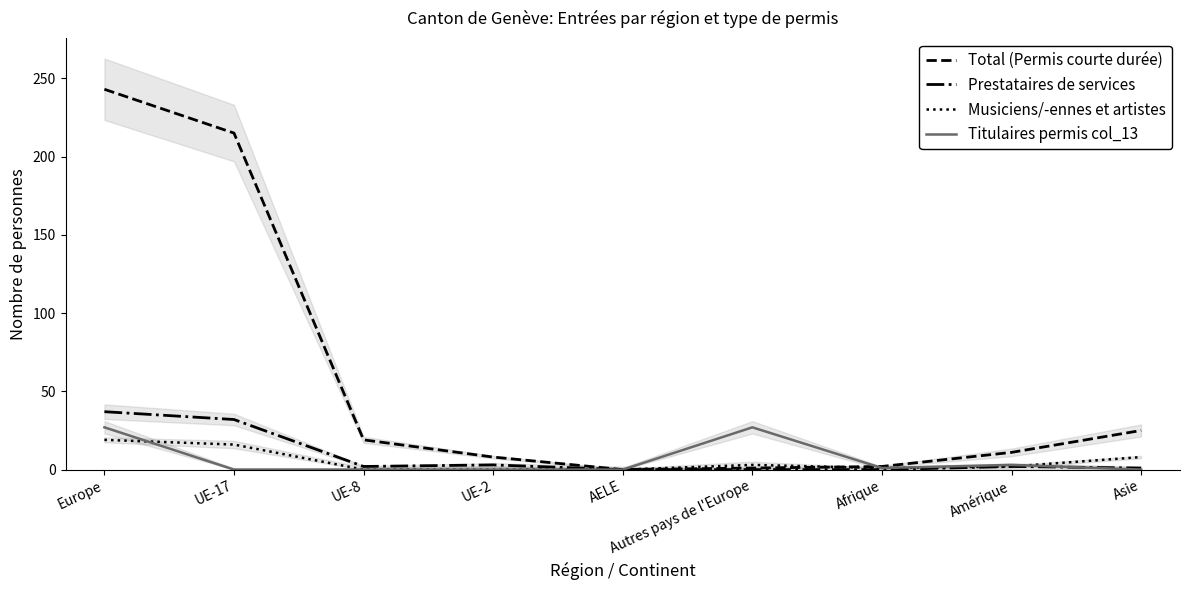

What is the maximum value shown in the chart?

243